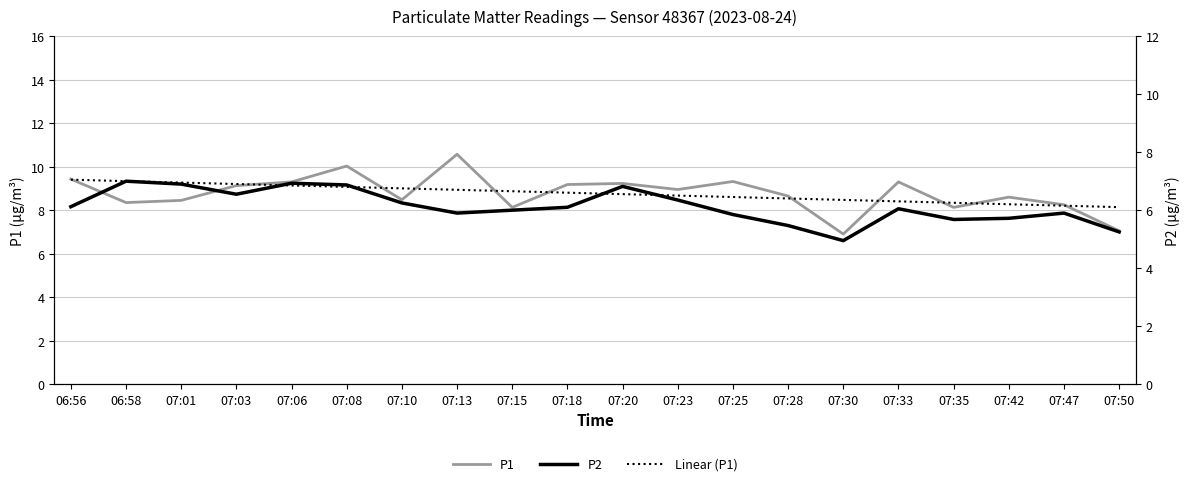

Count the number of data series in this chart.

3